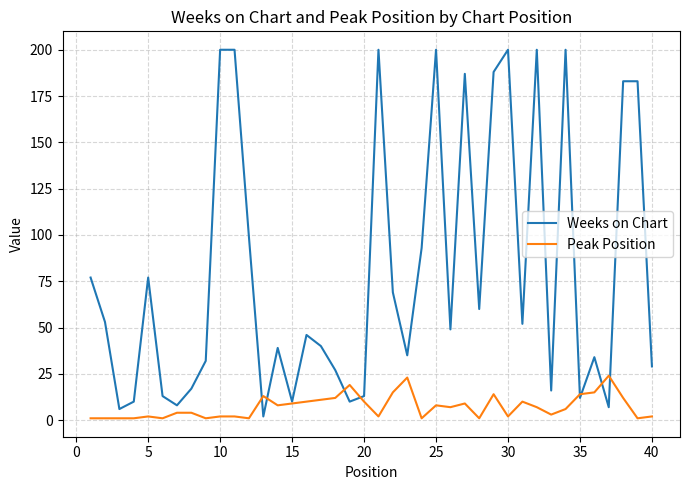

What is the minimum value for Weeks on Chart?

2